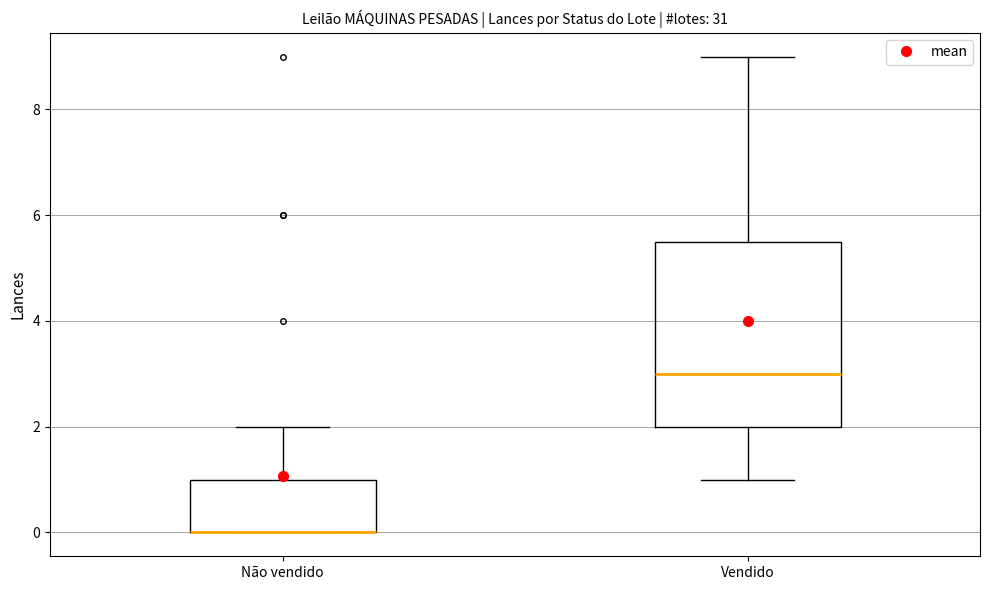

Reading left to right, transcribe this box plot: for each box, give where its median line is, the range the box spans, and where its two whiskers end, as read against the y-axis. The values are not printed on the chart, so give them approximately, as read against the axis.

Não vendido: median 0.0 (drawn on the box's lower edge), box 0.0 to 1.0, whiskers 0.0 to 2.0
Vendido: median 3.0, box 2.0 to 5.6, whiskers 1.0 to 9.0